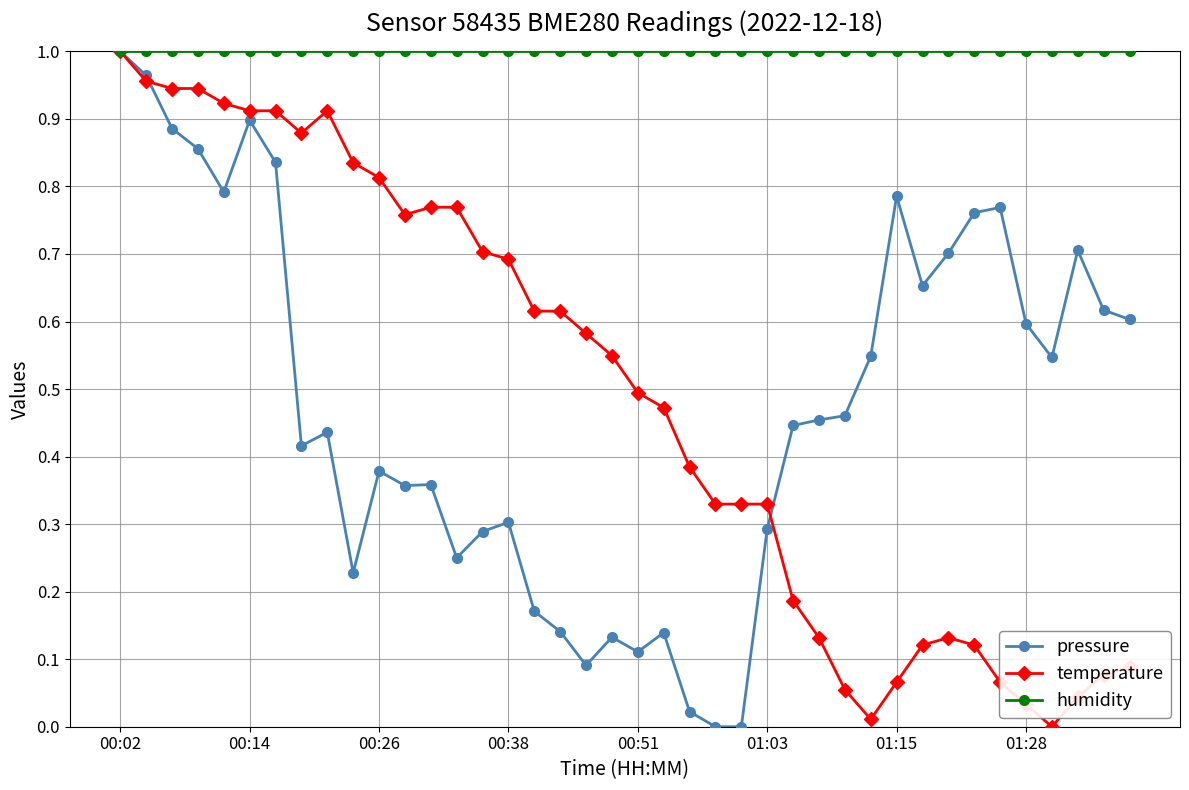

Which series has the largest total across all categories?

humidity